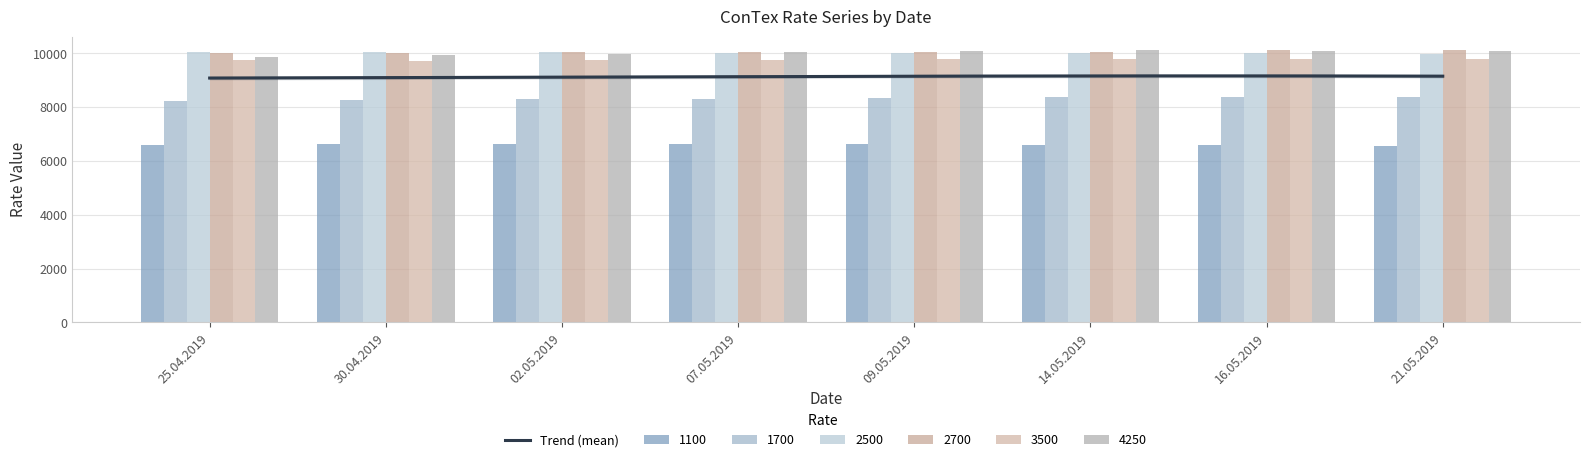

Is the value of 4250 at 30.04.2019 greater than the value of 2500 at 14.05.2019?

No